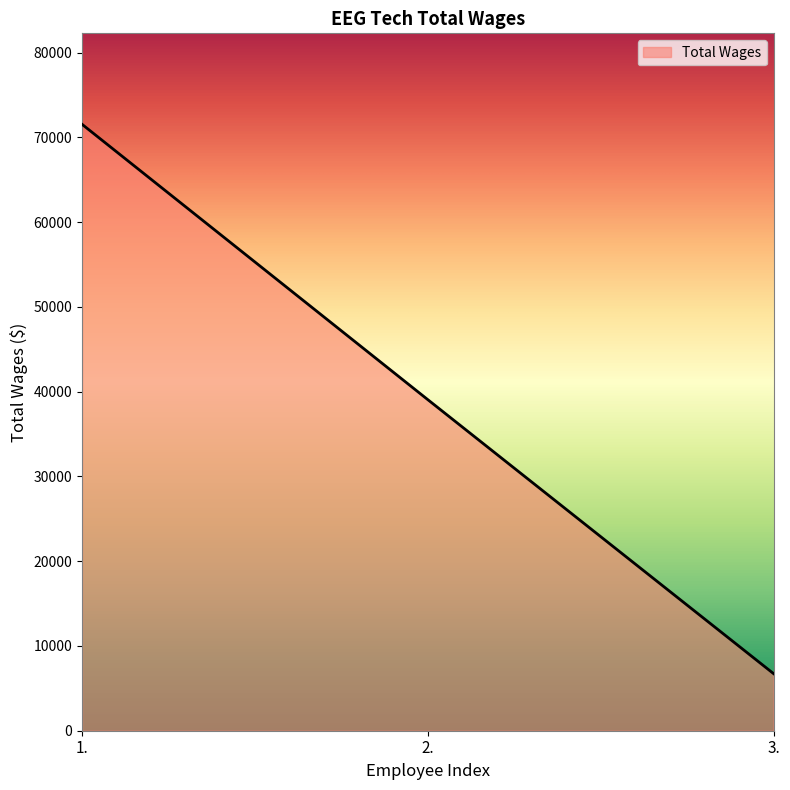

Where does the data first go above 39057?

1.